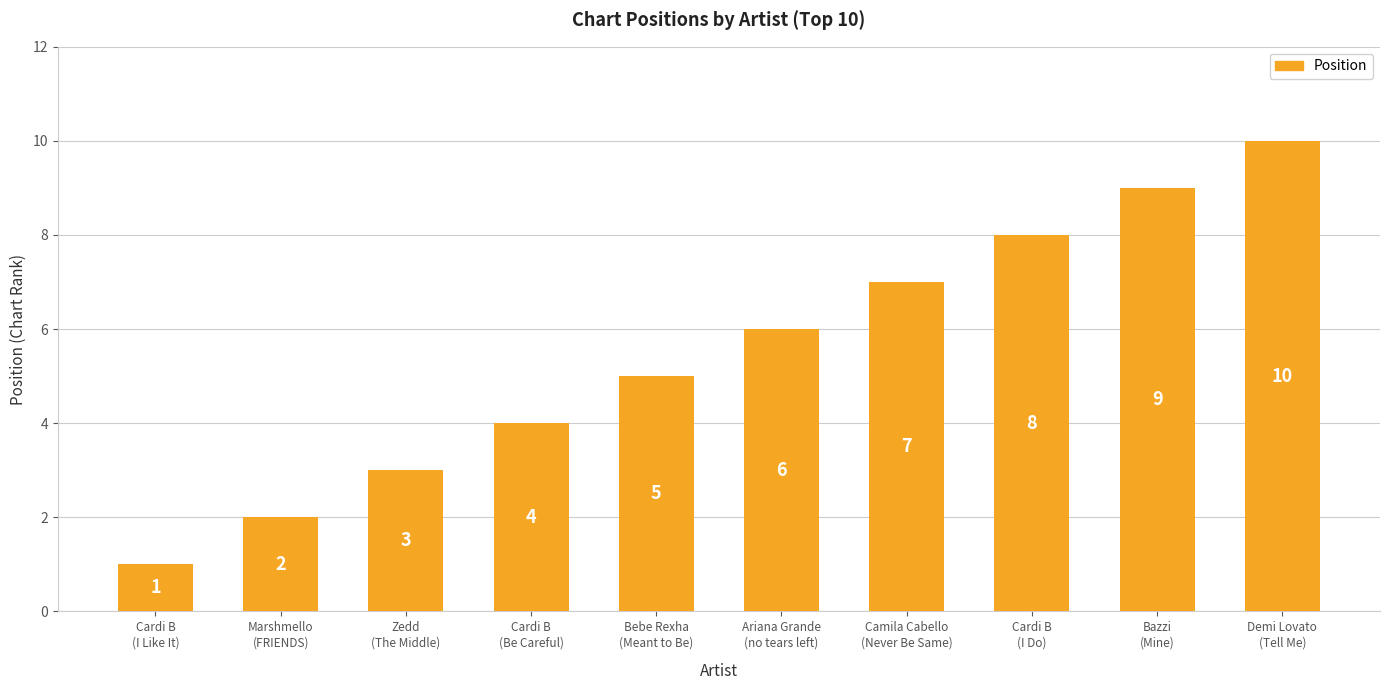

The chart shows a value of 10 at Demi Lovato
(Tell Me). True or false?

True